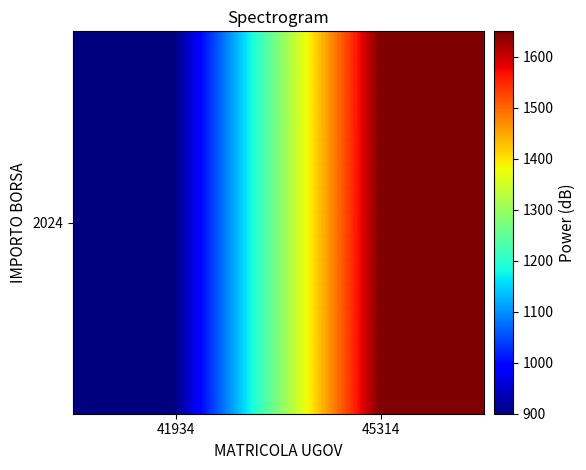

How many categories are shown in the chart?

2